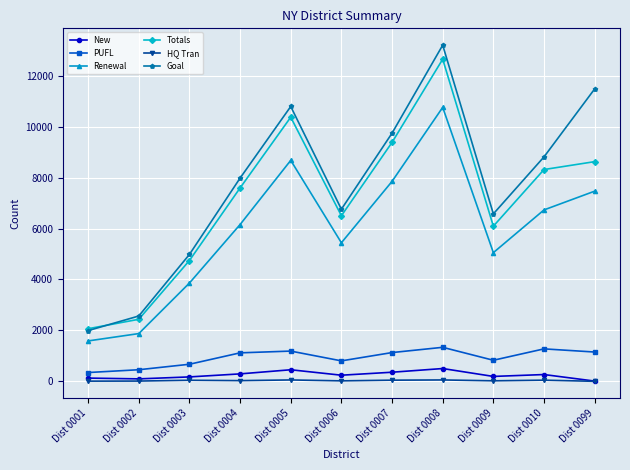

Is the value of Renewal at Dist 0004 greater than the value of New at Dist 0001?

Yes